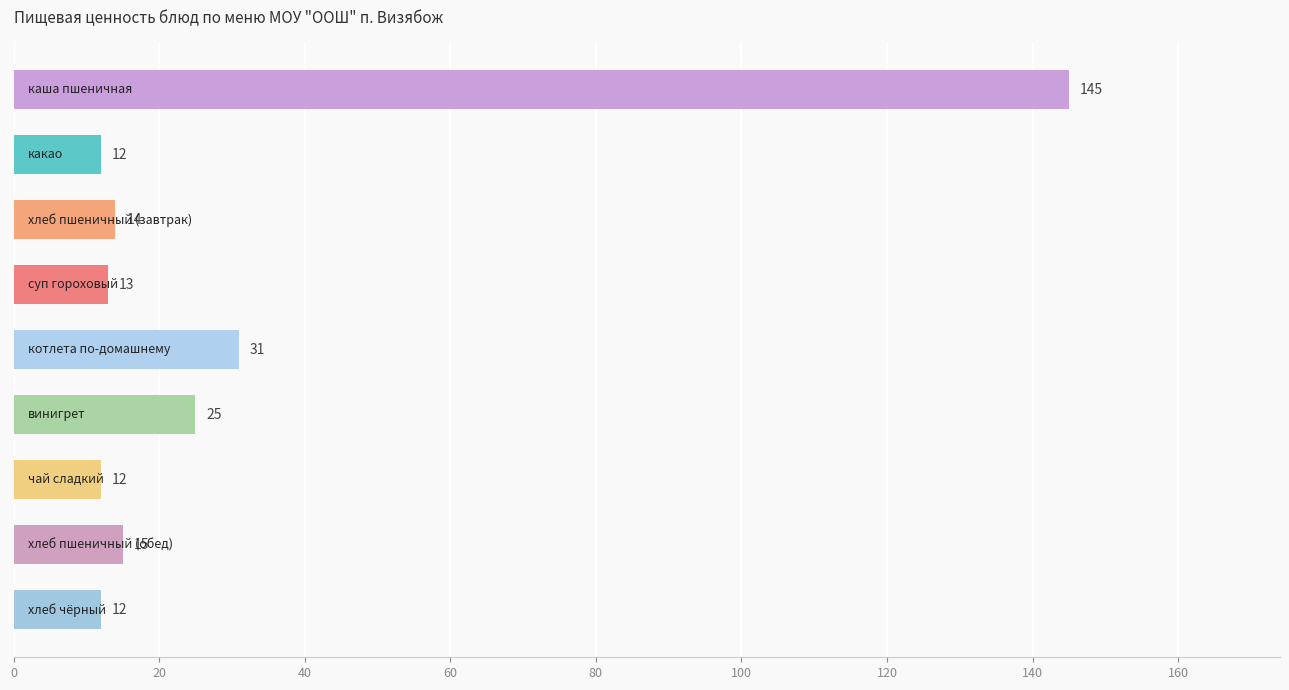

What is the maximum value shown in the chart?

145